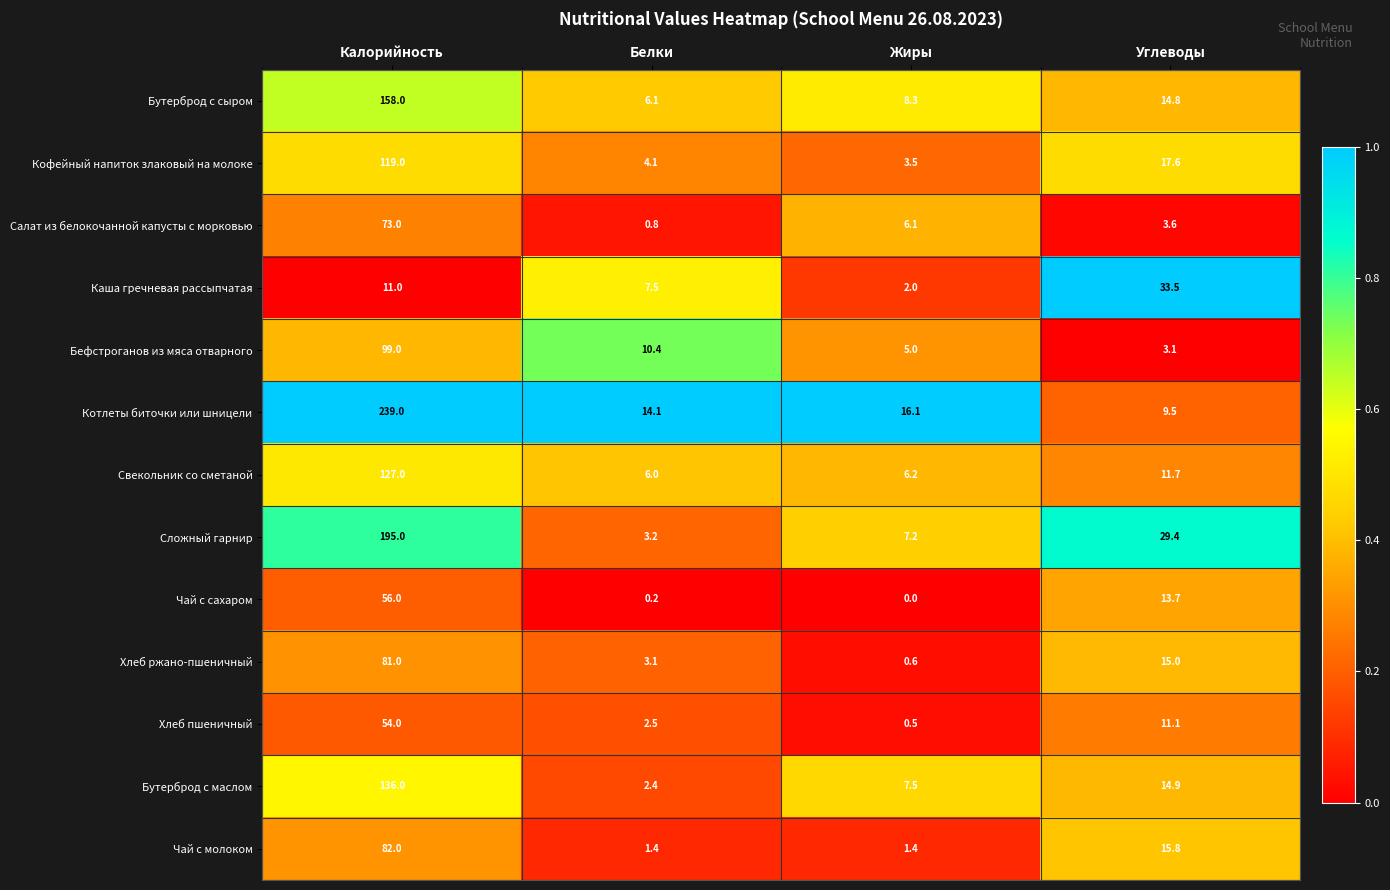

What is the sum of the Чай с сахаром values at Углеводы and Калорийность?

69.7